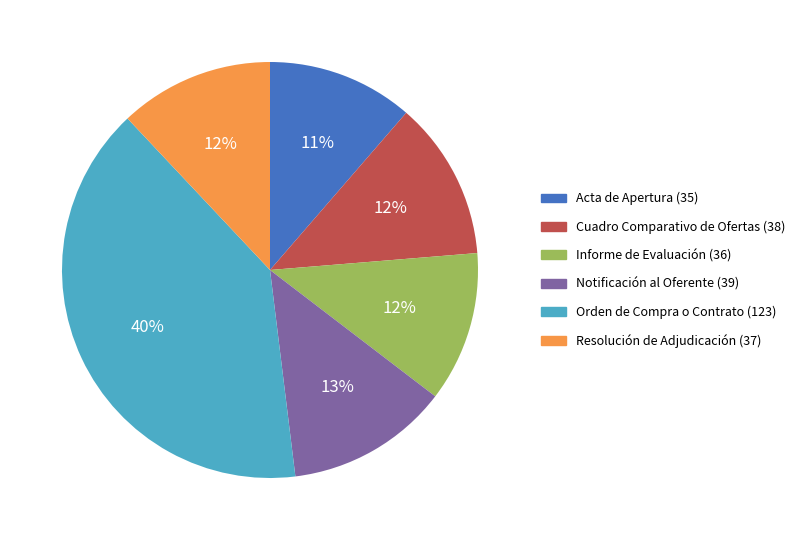

Which slice is the largest?

Orden de Compra o Contrato